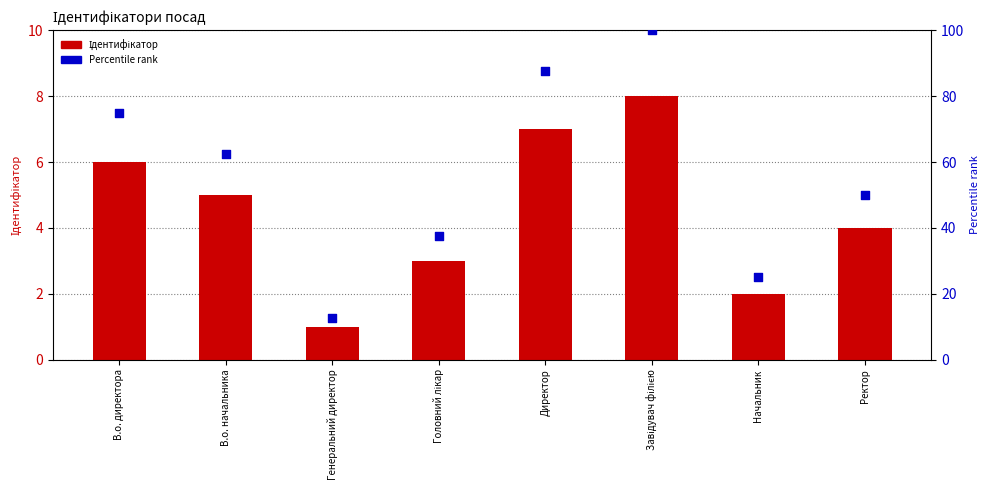

What is the total value across all series at В.о. начальника?

67.5